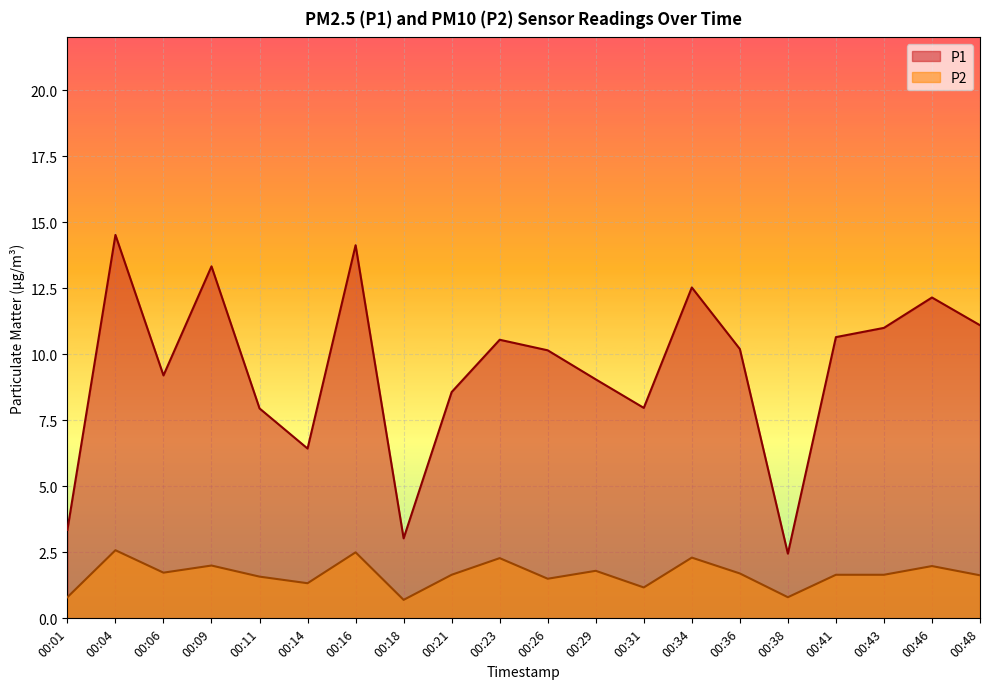

How many values in the P2 series are below 1?

3